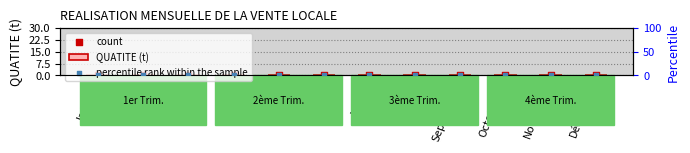

Which series has the largest total across all categories?

percentile rank within the sample